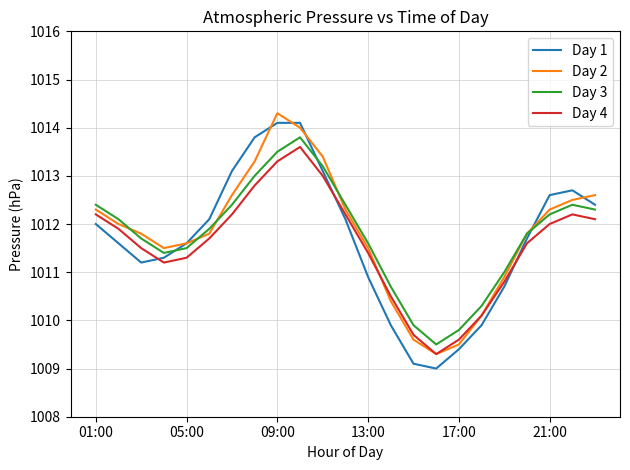

Rank the series by their maximum value, from lowest to highest.

Day 4, Day 3, Day 1, Day 2